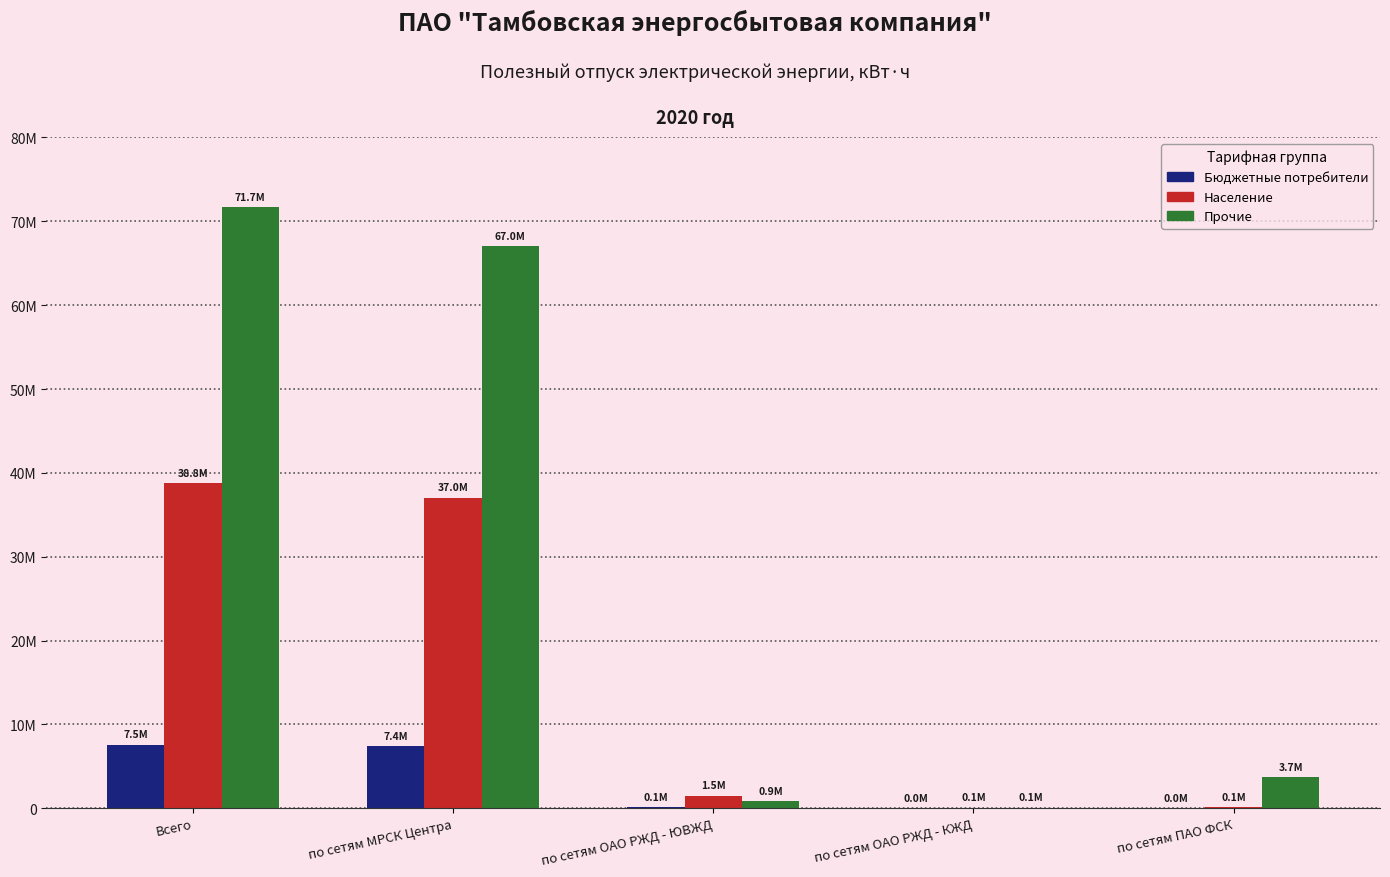

At which label does Население first exceed 1530160?

Всего